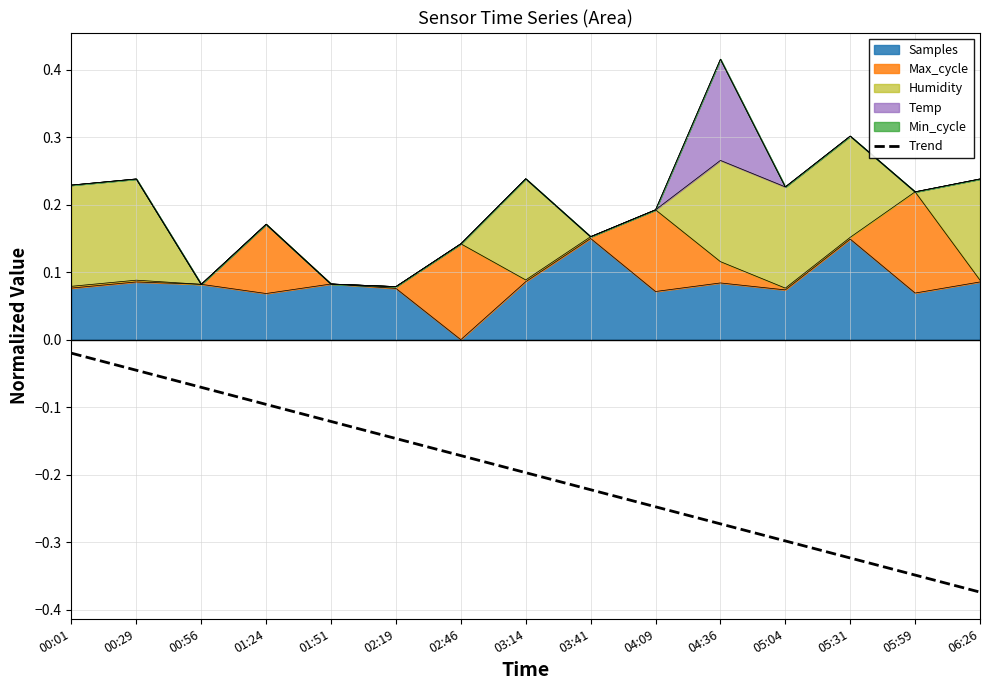

List the labels in order of value, smallest first.

06:26, 05:59, 05:31, 05:04, 04:36, 04:09, 03:41, 03:14, 02:46, 02:19, 01:51, 01:24, 00:56, 00:29, 00:01